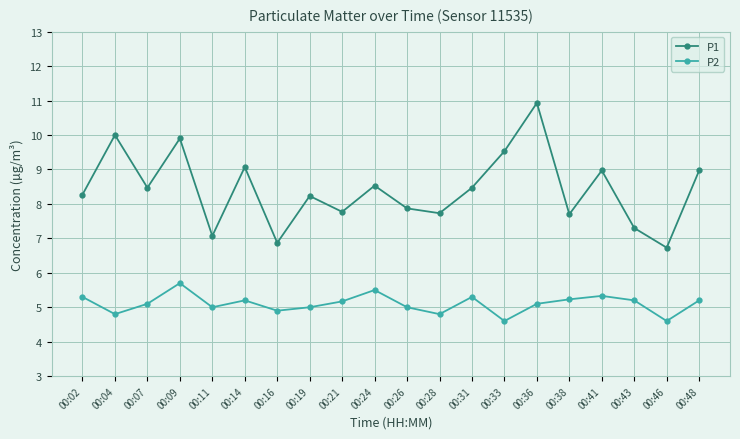

Where does the P1 series first go above 8?

00:02